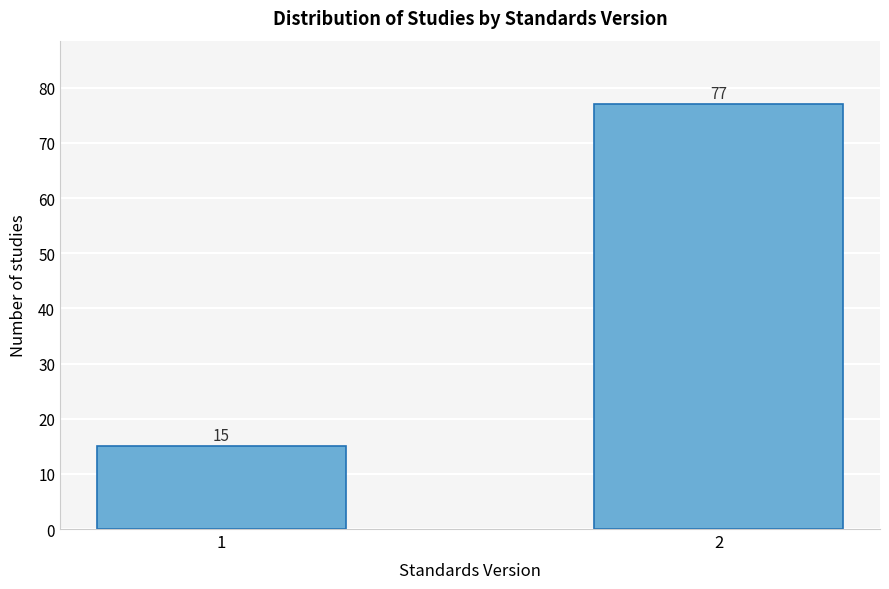

Reading left to right, transcribe all the data shown in this chart.

15	77